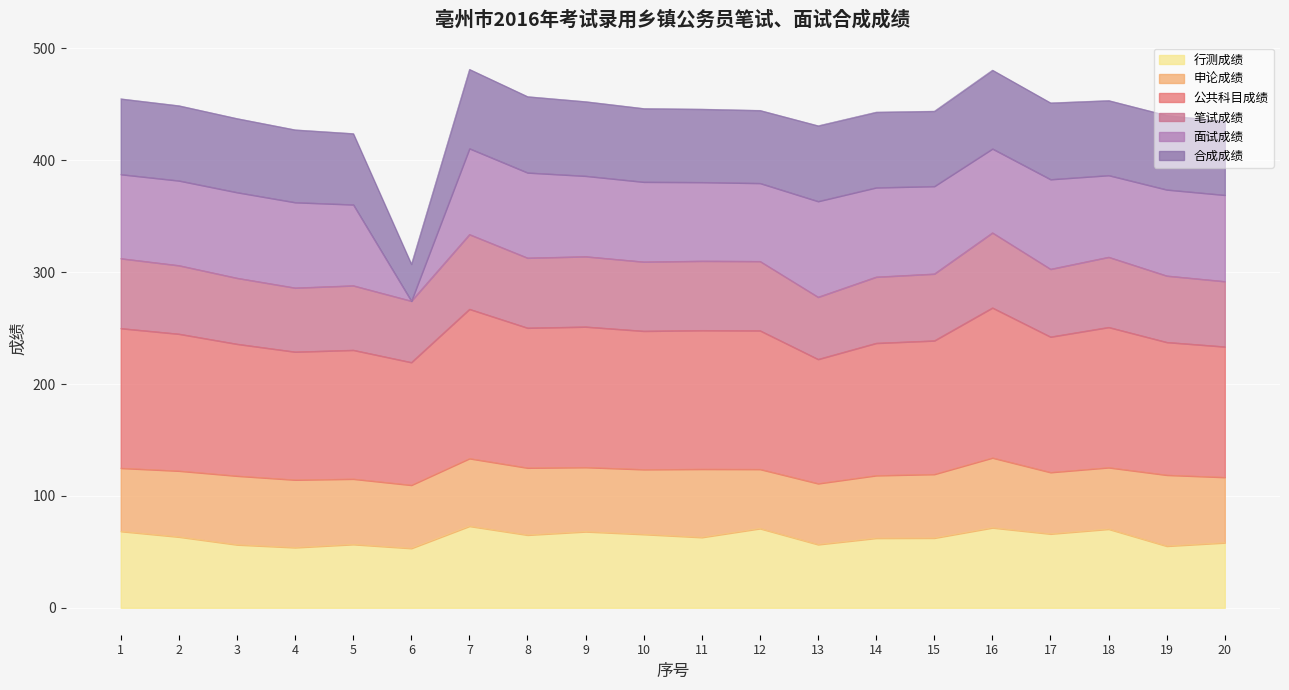

The 公共科目成绩 series shows 125.4 at 18. True or false?

True